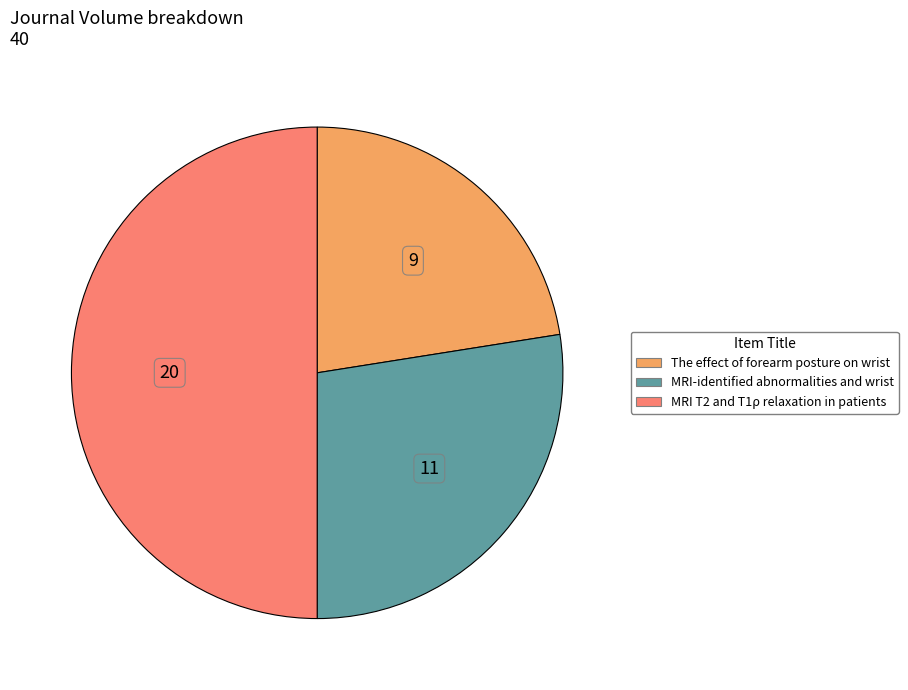

Do MRI T2 and T1ρ relaxation in patients and MRI-identified abnormalities and wrist together represent more than half of the pie?

Yes